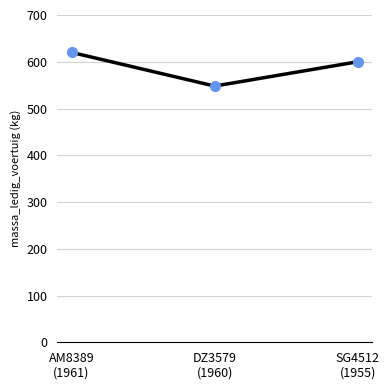

The value at AM8389
(1961) is 371. True or false?

False